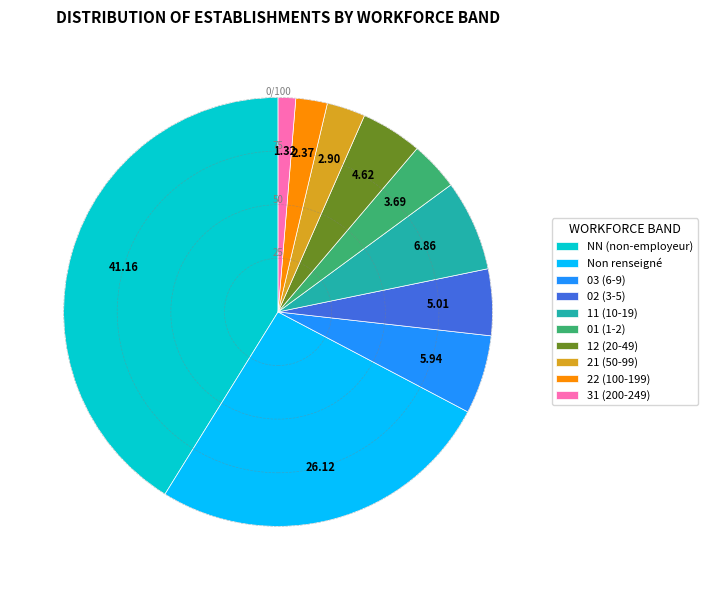

Count the number of slices in the pie.

10